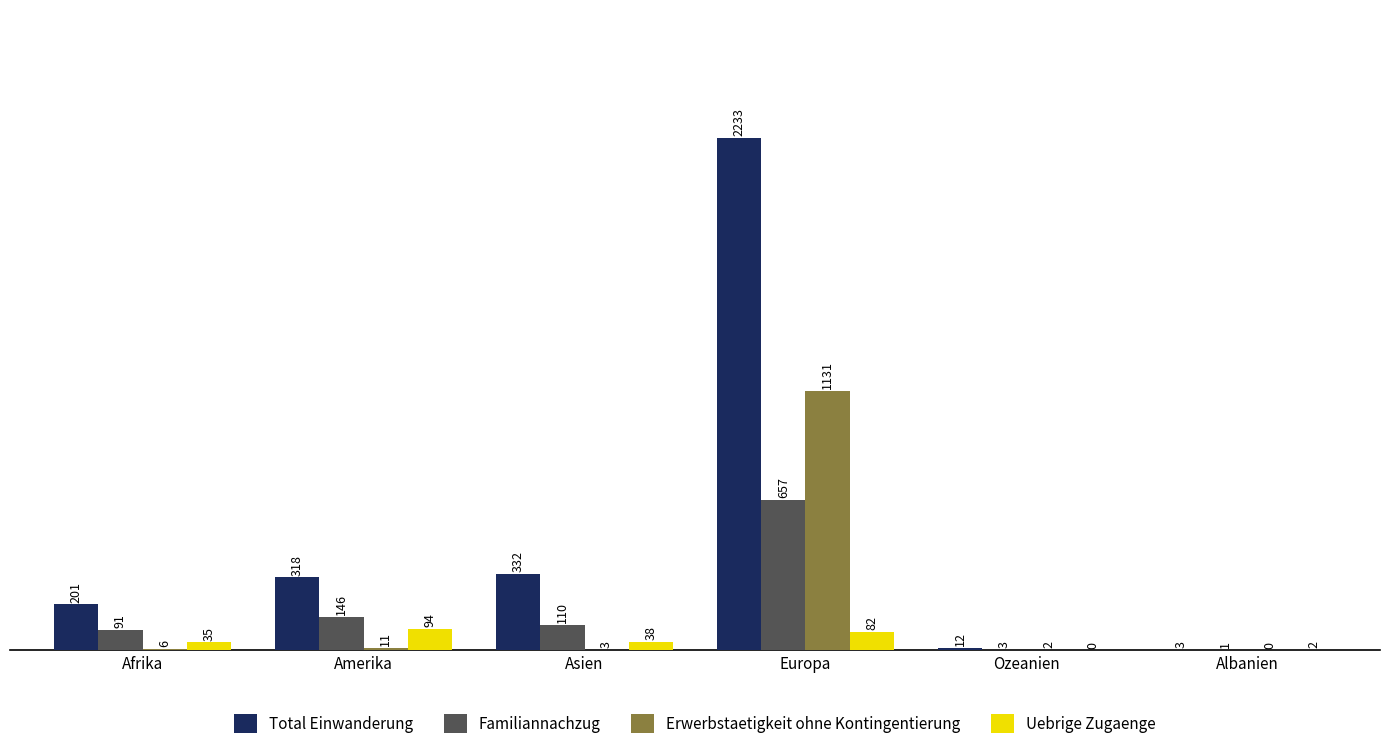

Count the number of categories in the chart.

6